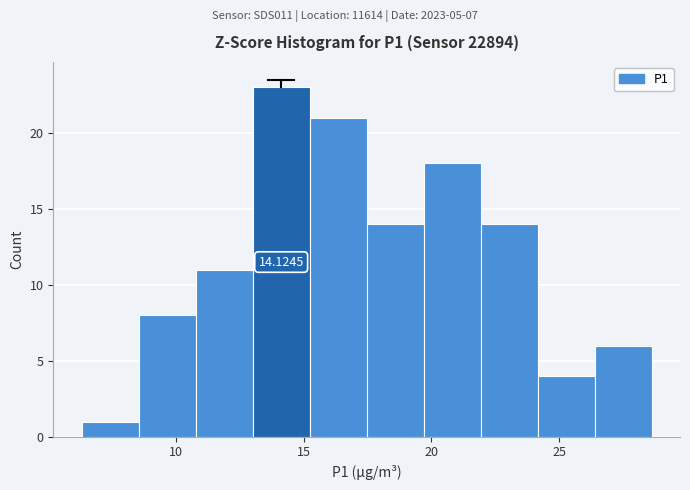

Over which range of the x-axis is the bar tallest?

13.0 to 15.0